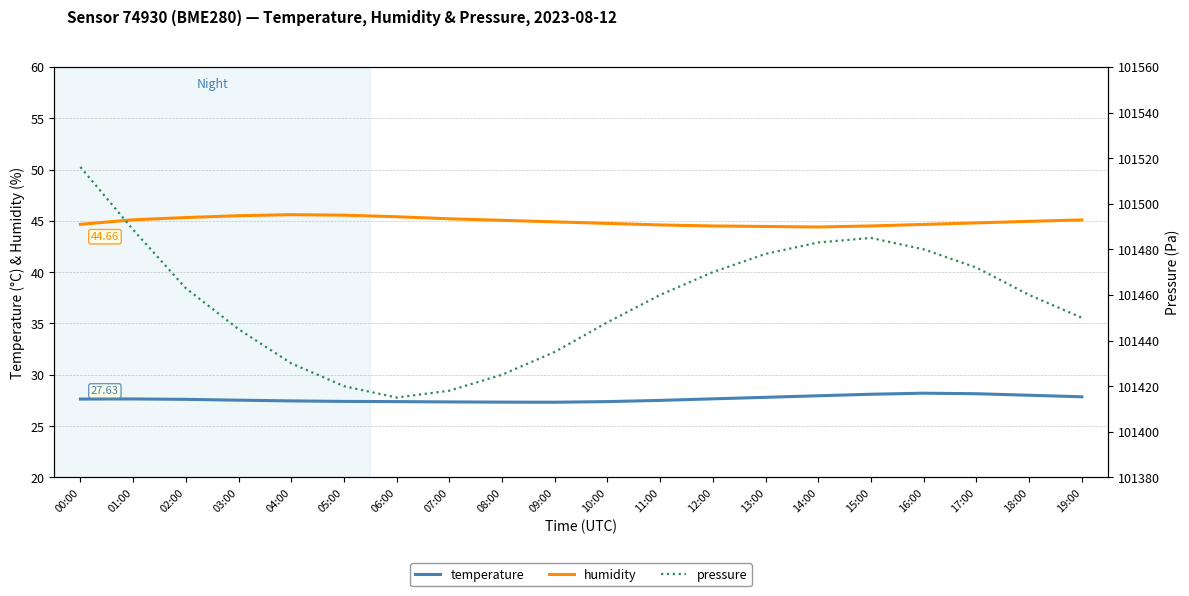

At which label does humidity reach its peak?

04:00